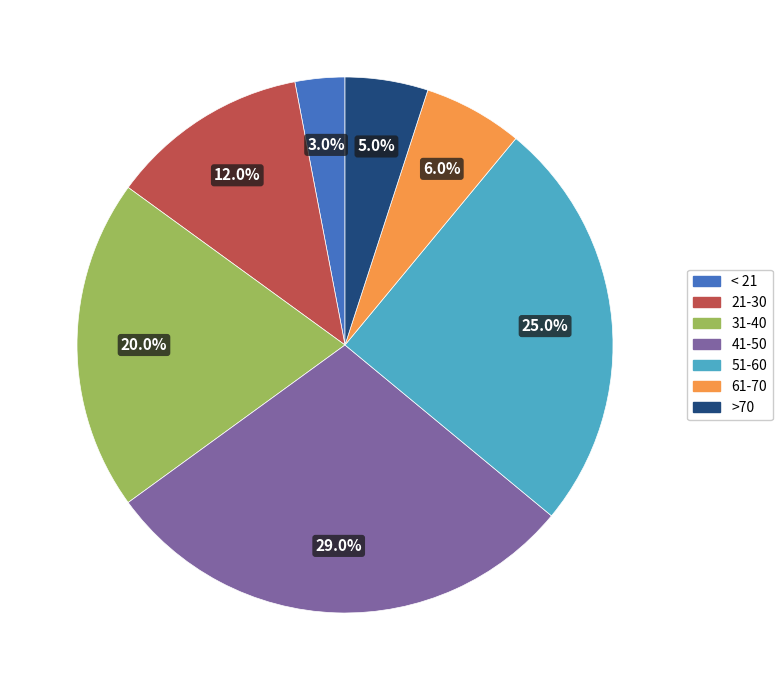

How many slices are in this pie chart?

7